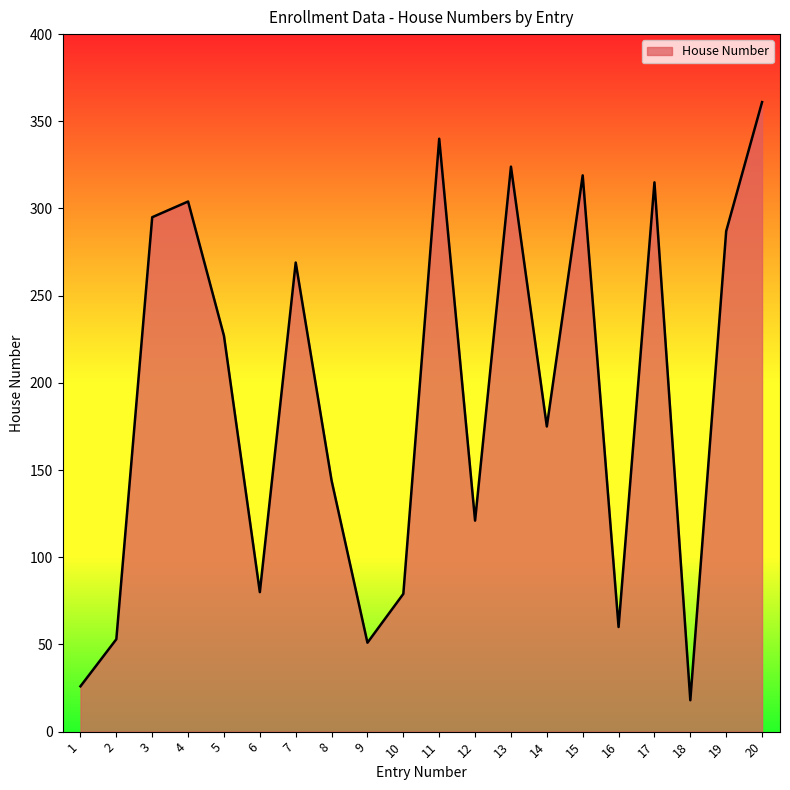

What is the difference between the maximum and minimum values?

343